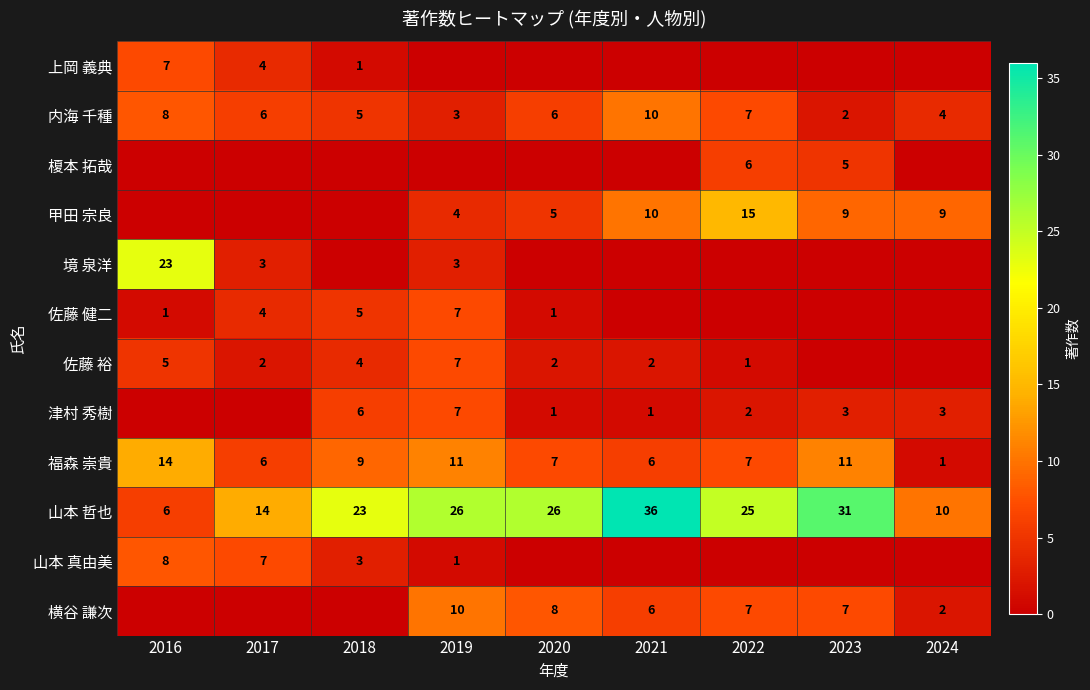

The 横谷 謙次 series shows 7 at 2019. True or false?

False